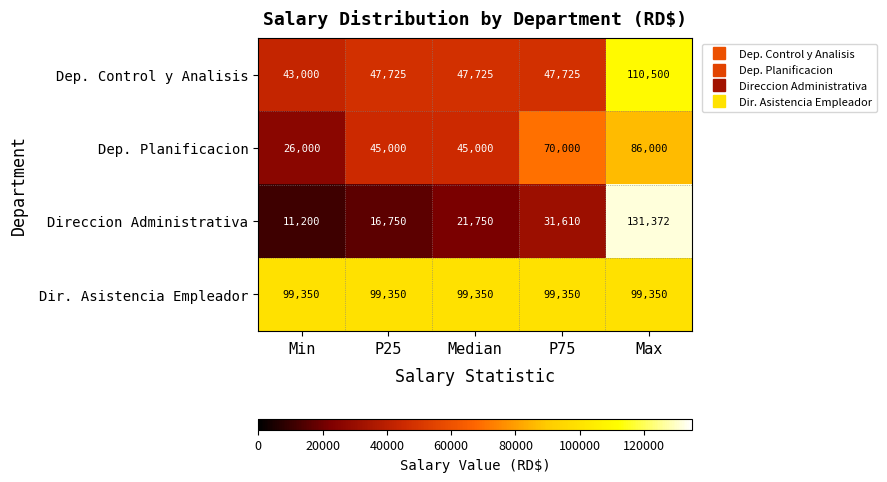

What value does the Dep. Control y Analisis series have at Max?

110500